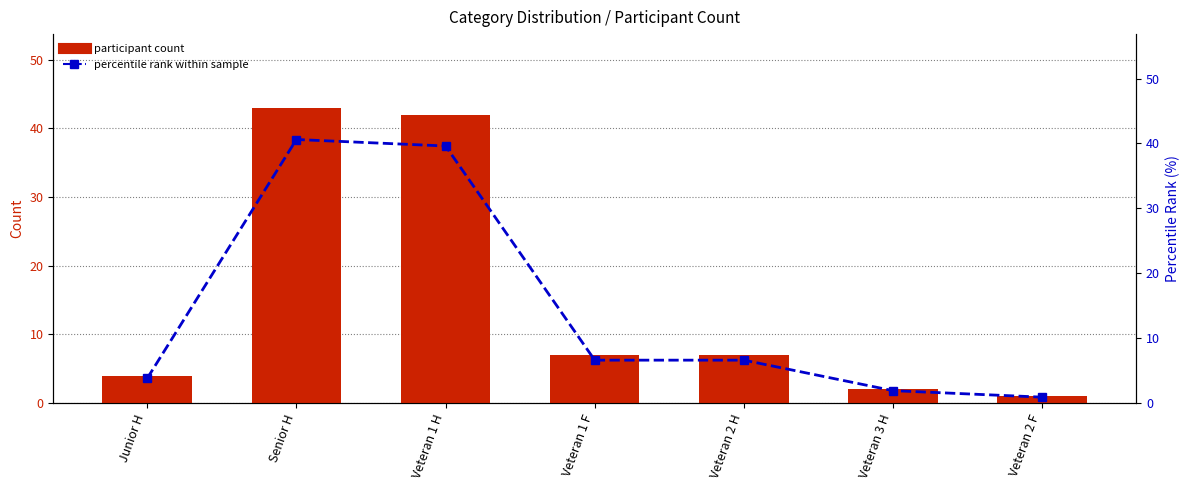

Which series has the widest spread of values?

participant count